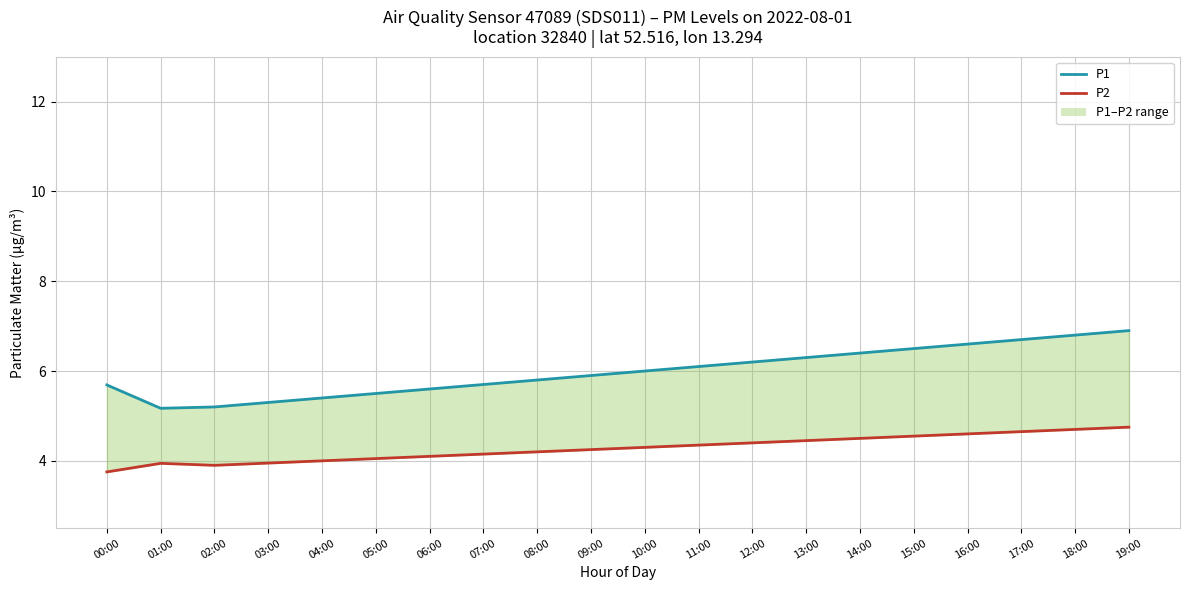

Is the value of P2 at 11:00 greater than the value of P1 at 15:00?

No